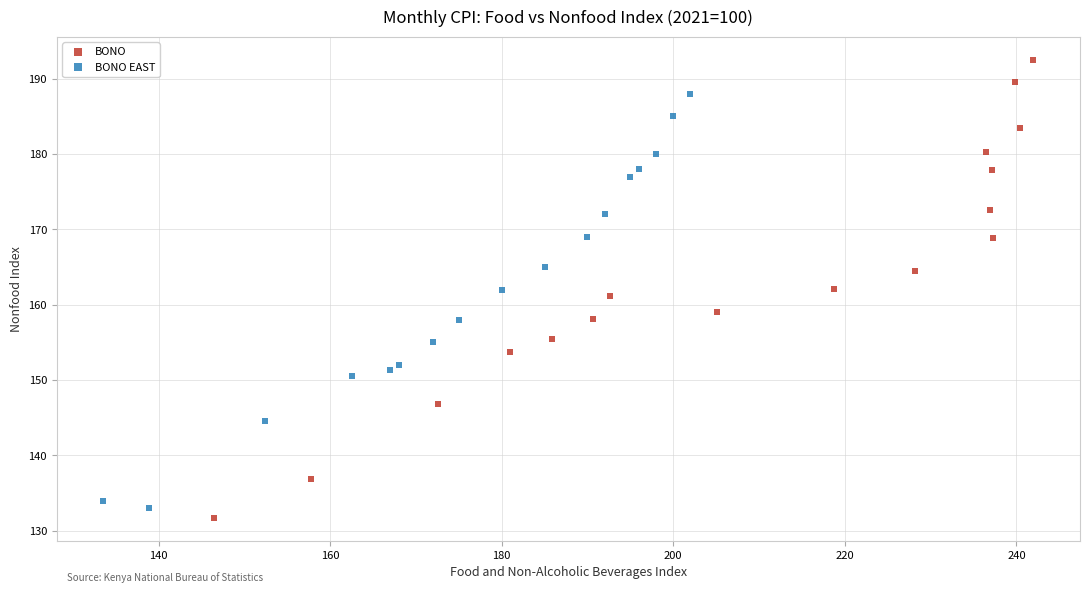

Which series has the widest spread of Y values?

BONO